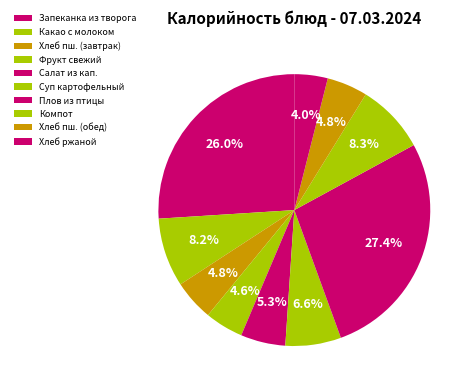

Count the number of slices in the pie.

10